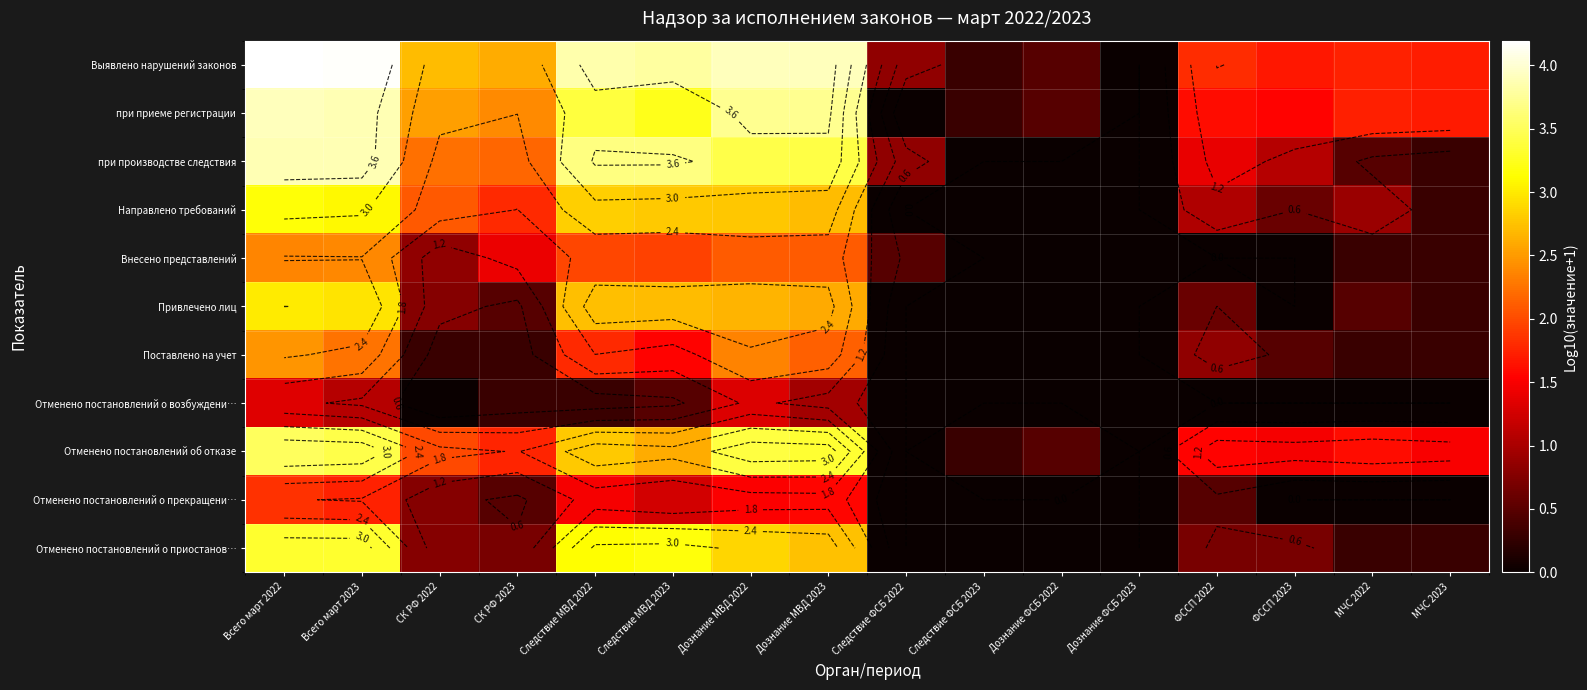

At how many categories does at least one series exceed 4?

2